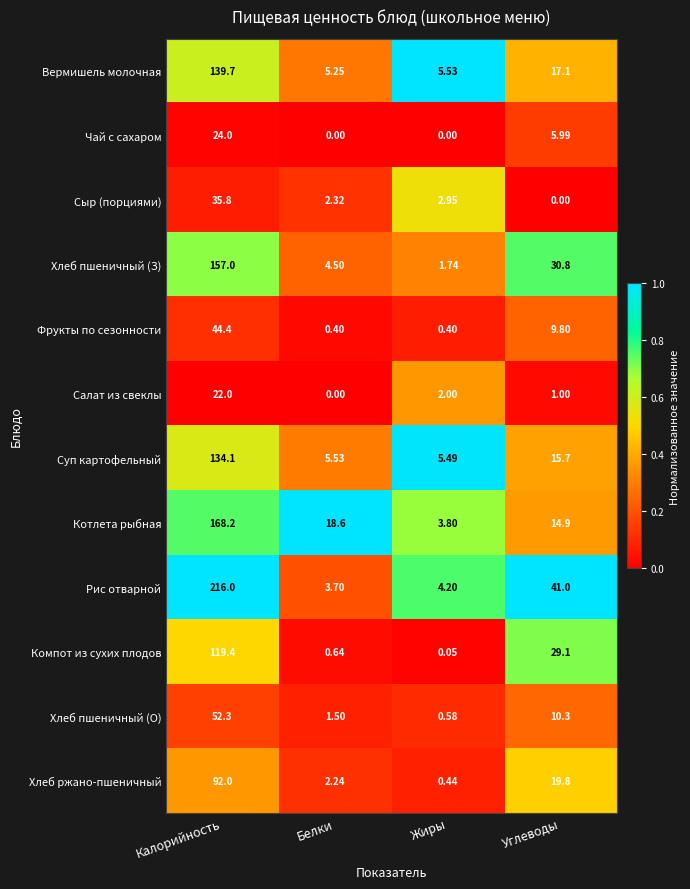

Where does the Фрукты по сезонности series first go above 9?

Калорийность